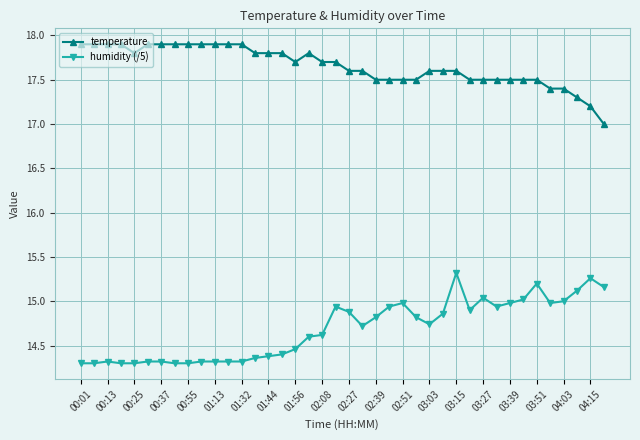

Which series has the largest total across all categories?

temperature